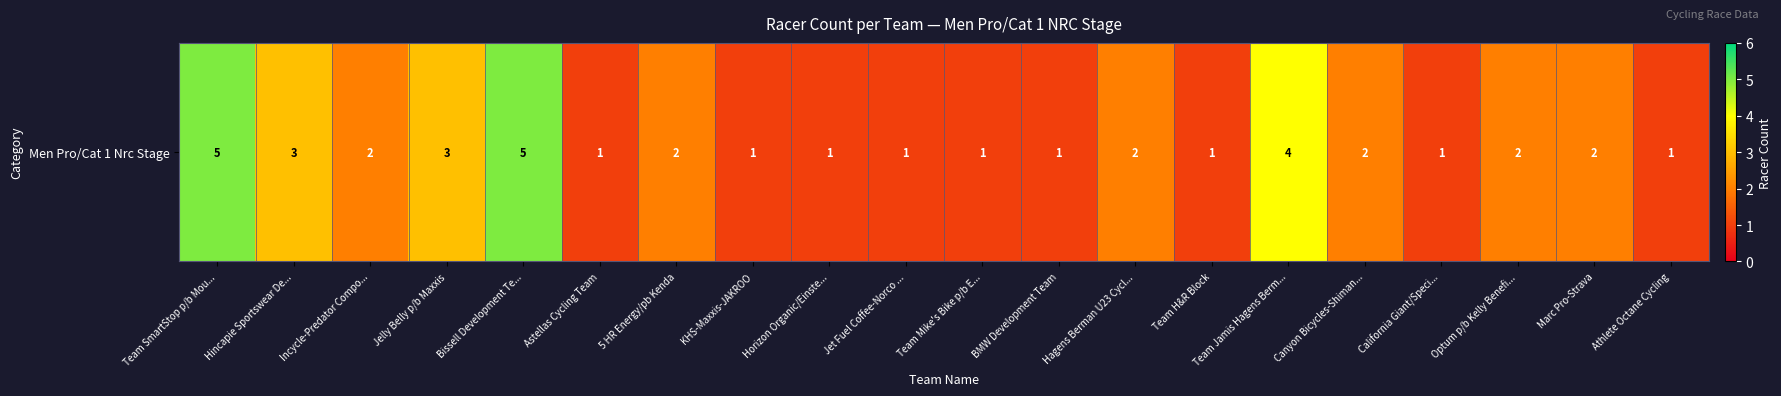

List the labels in order of value, smallest first.

Astellas Cycling Team, KHS-Maxxis-JAKROO, Horizon Organic/Einste..., Jet Fuel Coffee-Norco ..., Team Mike's Bike p/b E..., BMW Development Team, Team H&R Block, California Giant/Speci..., Athlete Octane Cycling, Incycle-Predator Compo..., 5 HR Energy/pb Kenda, Hagens Berman U23 Cycl..., Canyon Bicycles-Shiman..., Optum p/b Kelly Benefi..., Marc Pro-Strava, Hincapie Sportswear De..., Jelly Belly p/b Maxxis, Team Jamis Hagens Berm..., Team SmartStop p/b Mou..., Bissell Development Te...